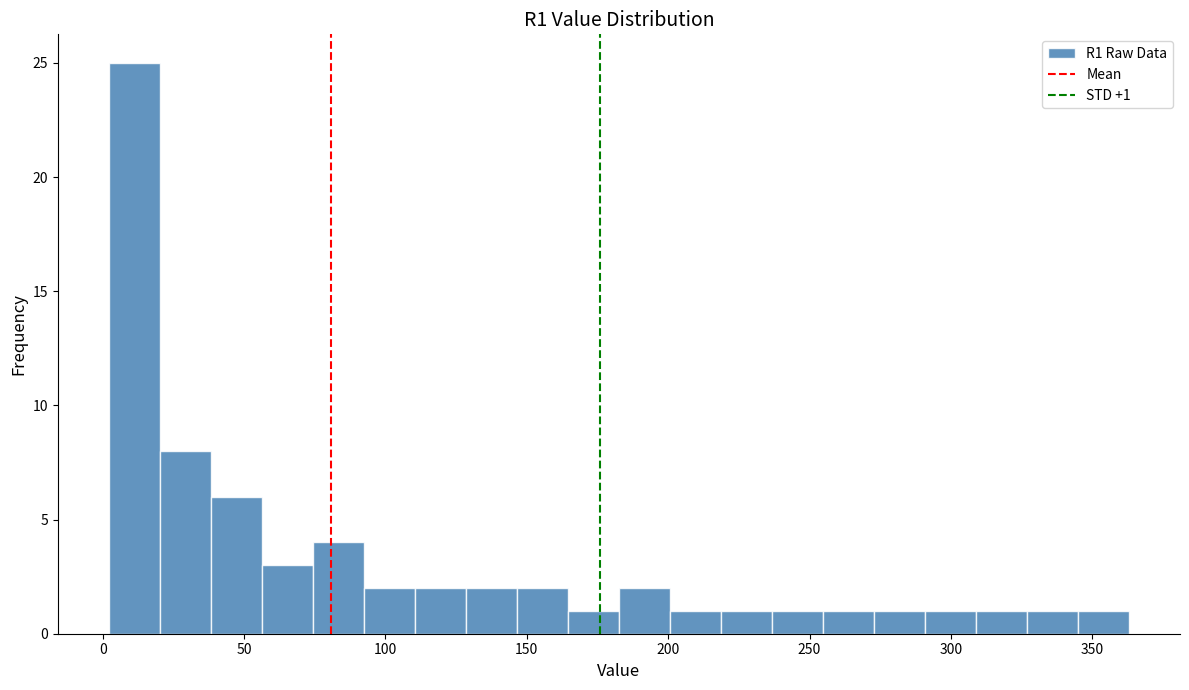

Read against the x-axis, roughly where is the centre of the tallest bar?

10